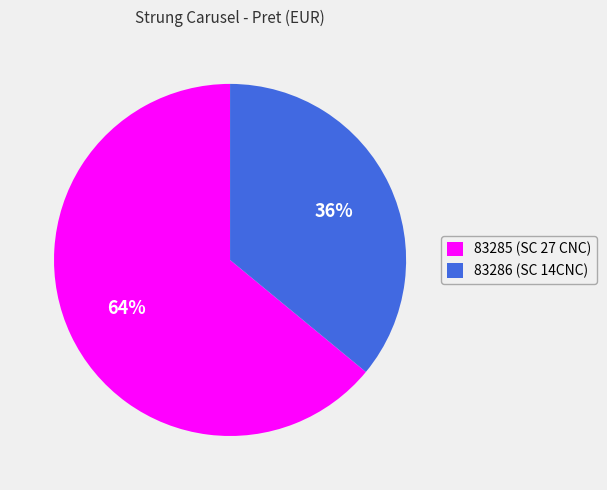

What percentage is the 83285 slice, to the nearest percent?

64%